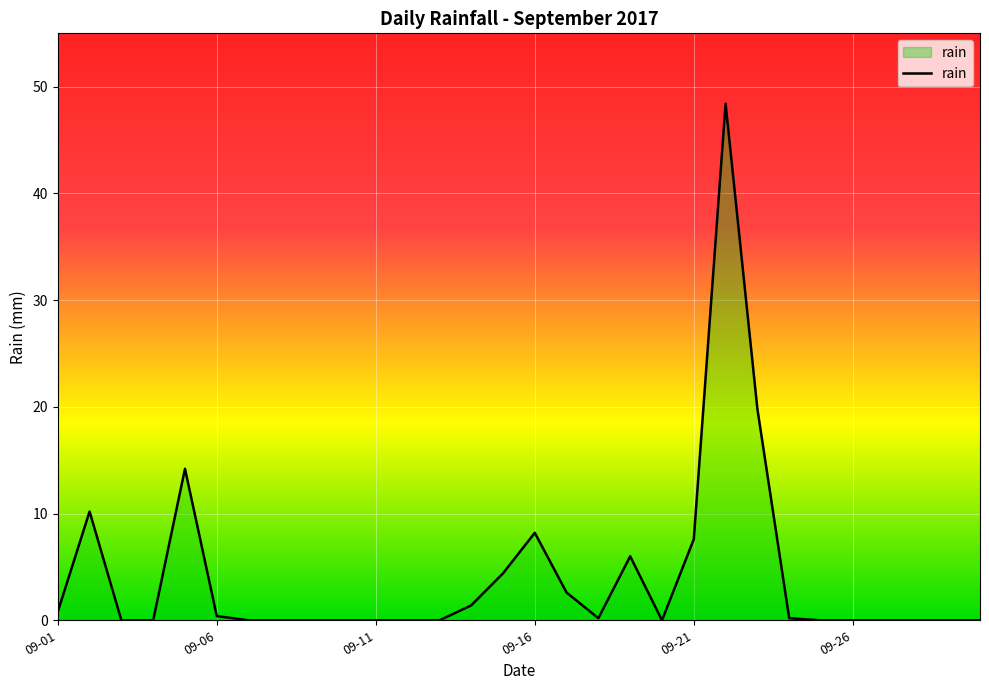

What is the greatest value displayed?

48.4